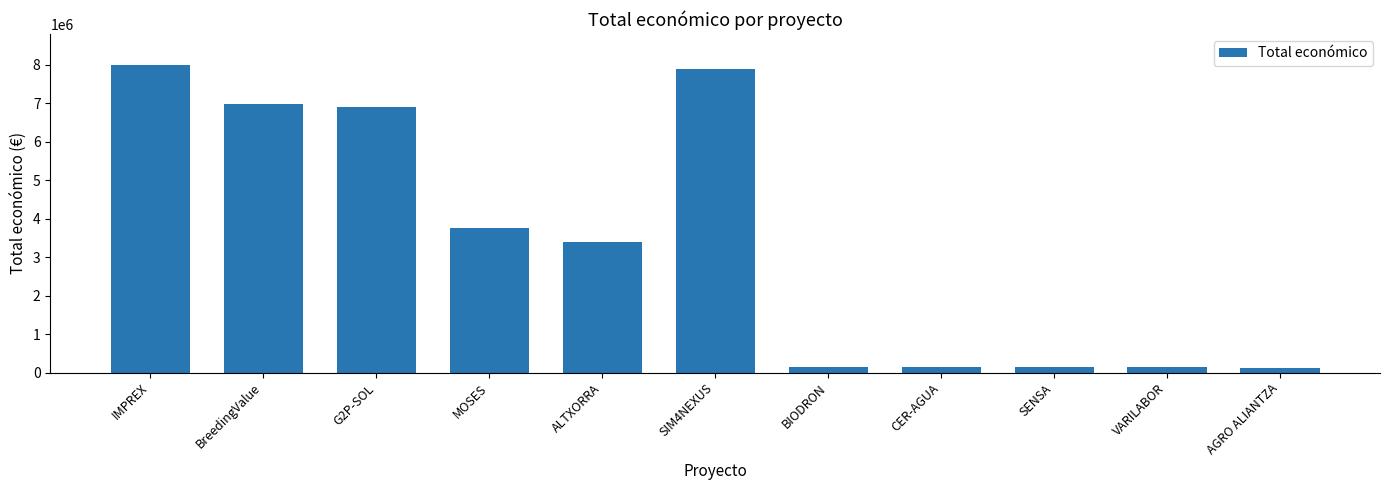

What is the difference between the maximum and minimum values?

7876848